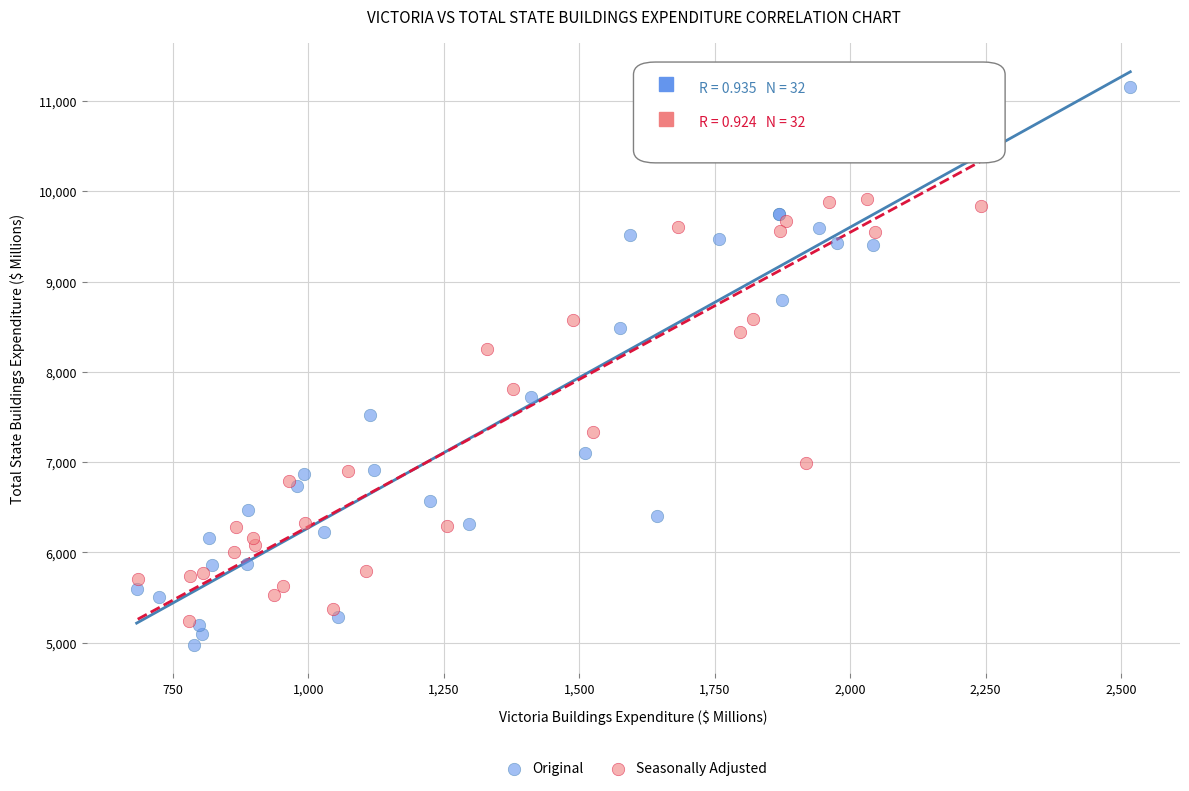

Which series has the largest Y range (max minus min)?

Original